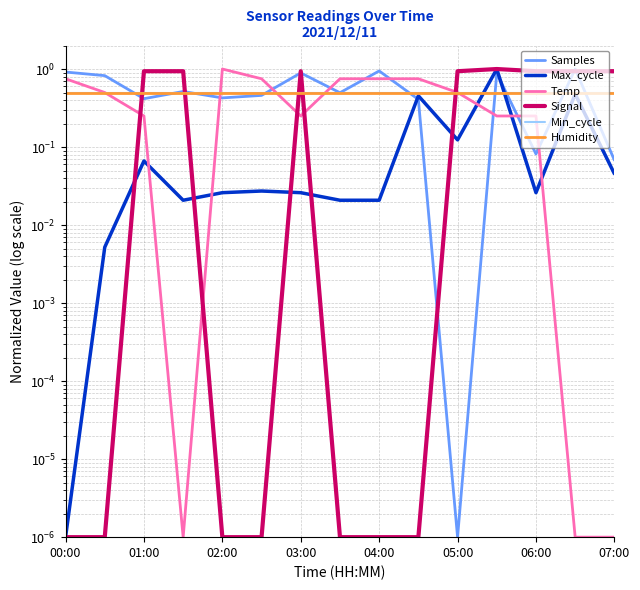

What is the approximate value of Max_cycle at 05:00?

0.1